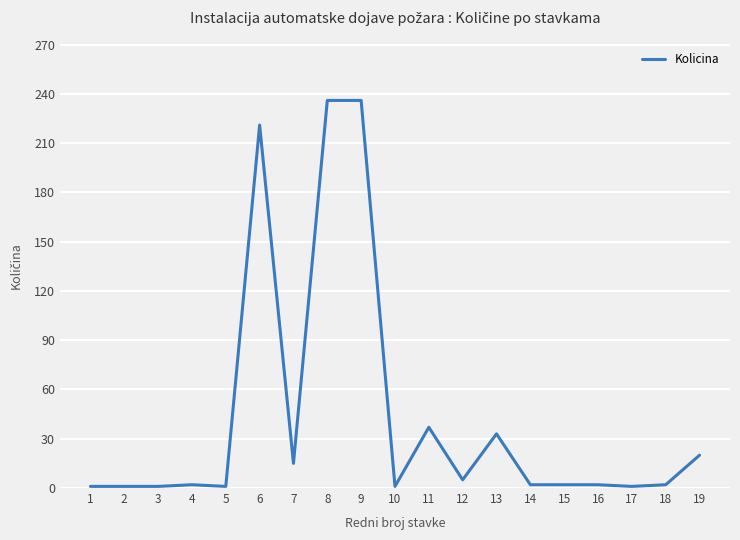

What is the difference between the maximum and minimum values?

235